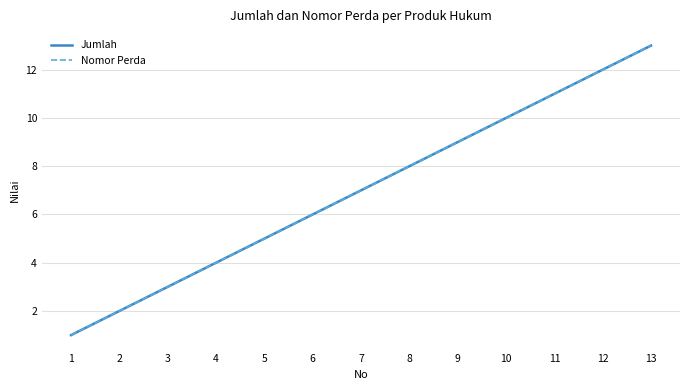

The Nomor Perda series shows 4 at 4. True or false?

True